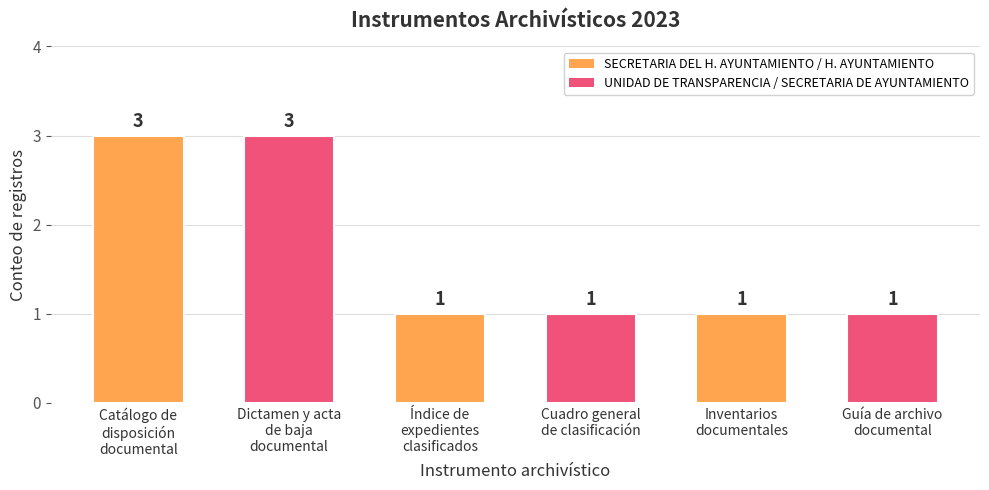

What is the label of the 2nd bar from the left?

Dictamen y acta
de baja
documental